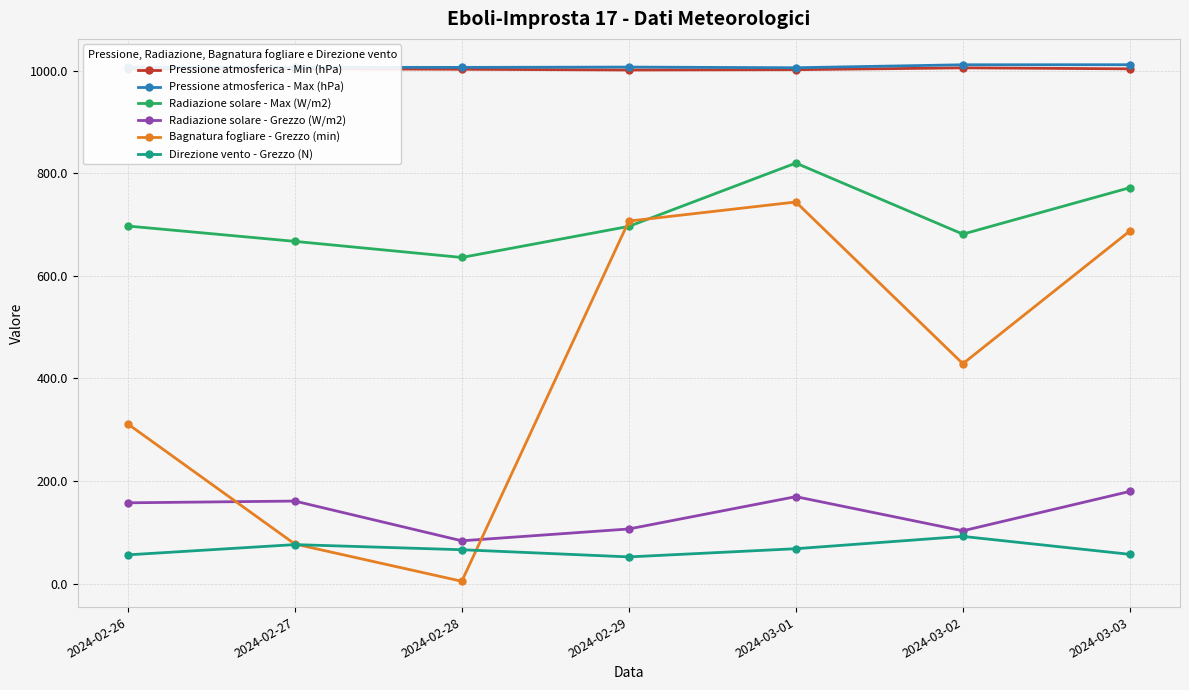

The value of Pressione atmosferica - Min (hPa) at 2024-03-01 is 1002.2. True or false?

True